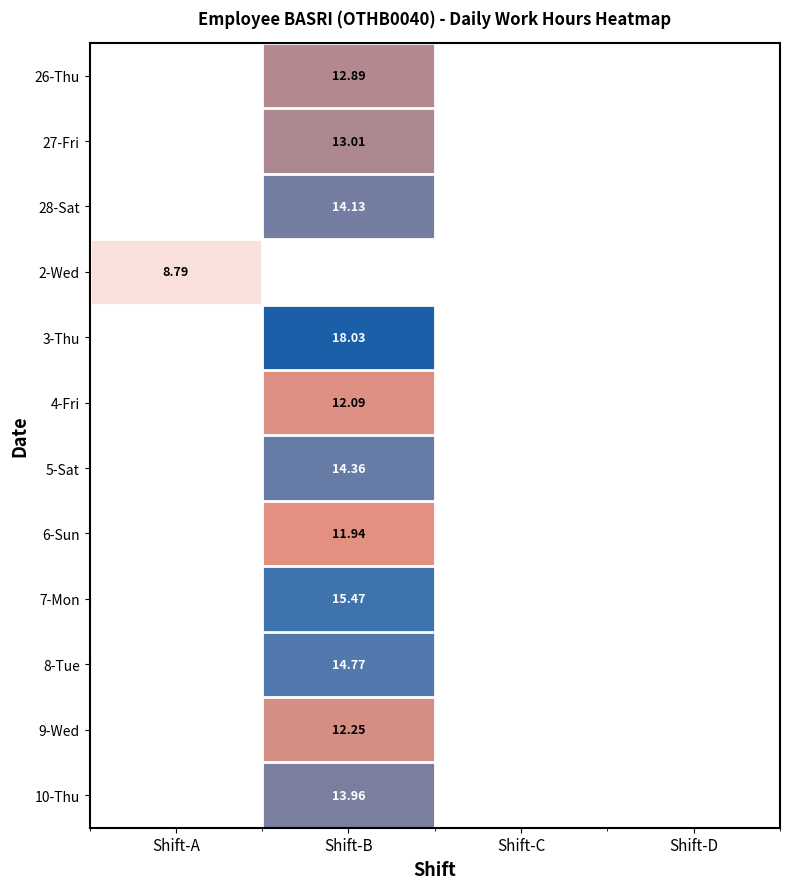

What is the minimum value shown in the chart?

8.8